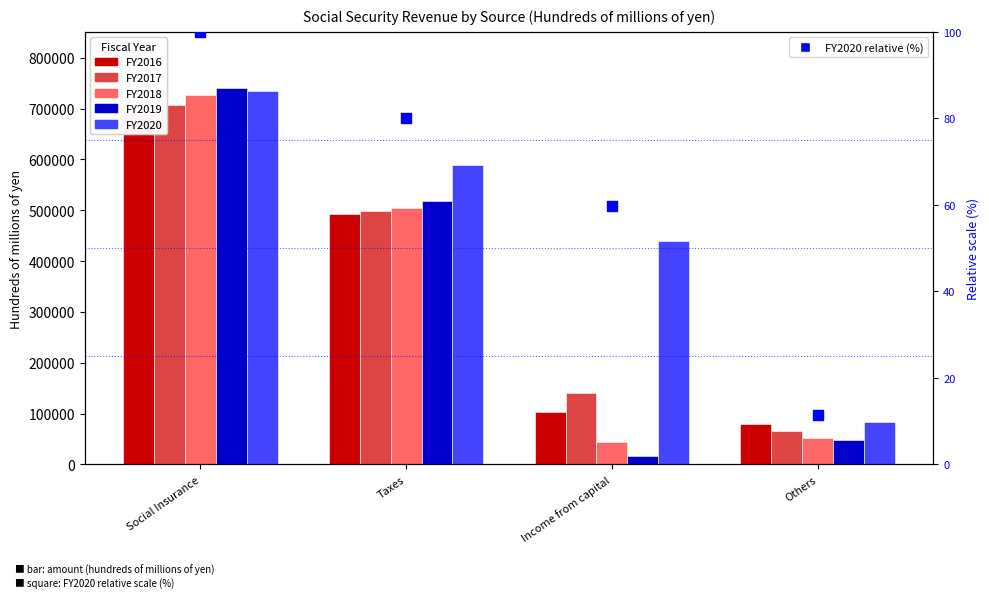

Is the value of FY2020 at Social Insurance greater than the value of FY2020 relative (%) at Others?

Yes